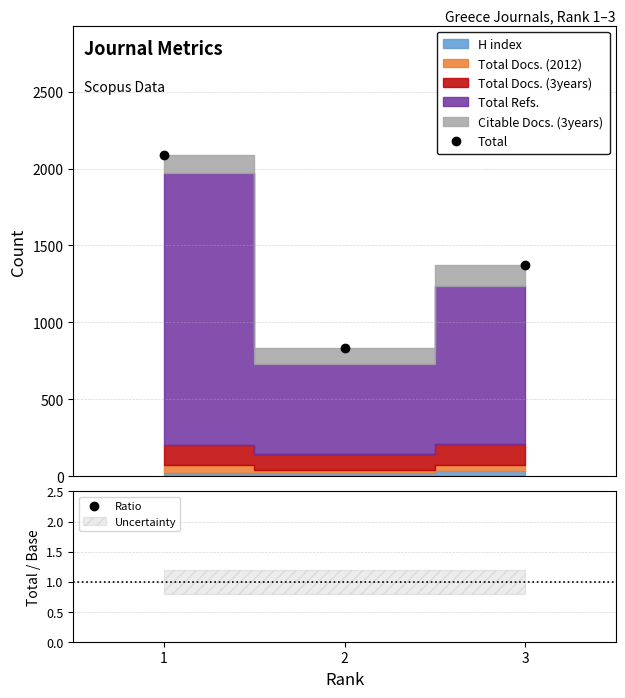

What is the maximum value for Total?

2091